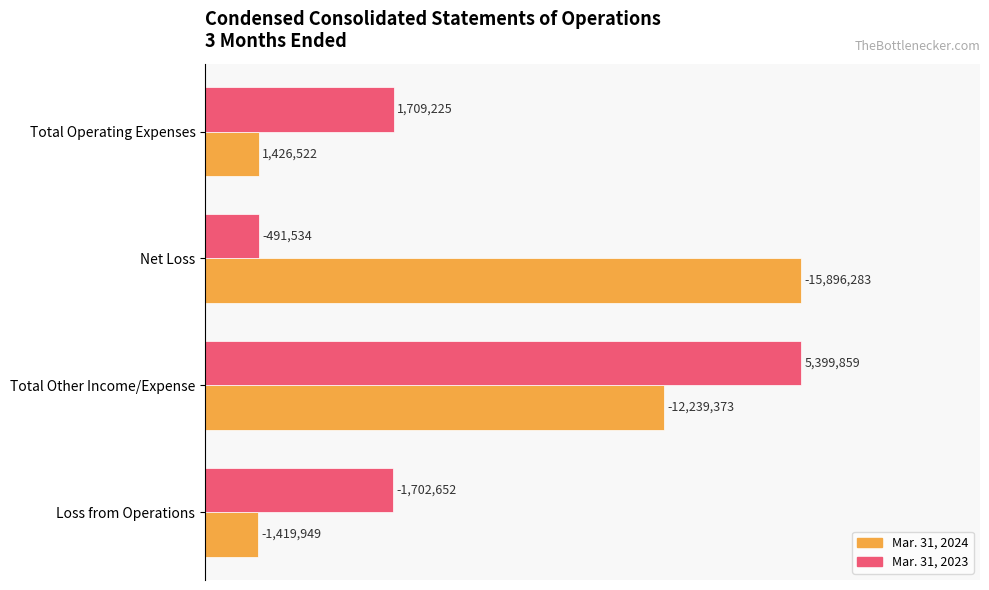

What are all the series names shown in the legend?

Mar. 31, 2024, Mar. 31, 2023